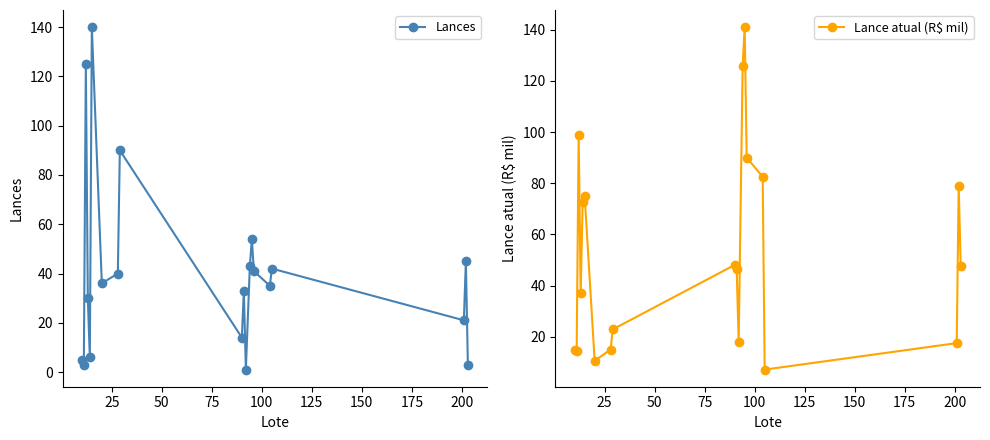

True or false: Lance atual (R$ mil) and Lances cross at least once.

True